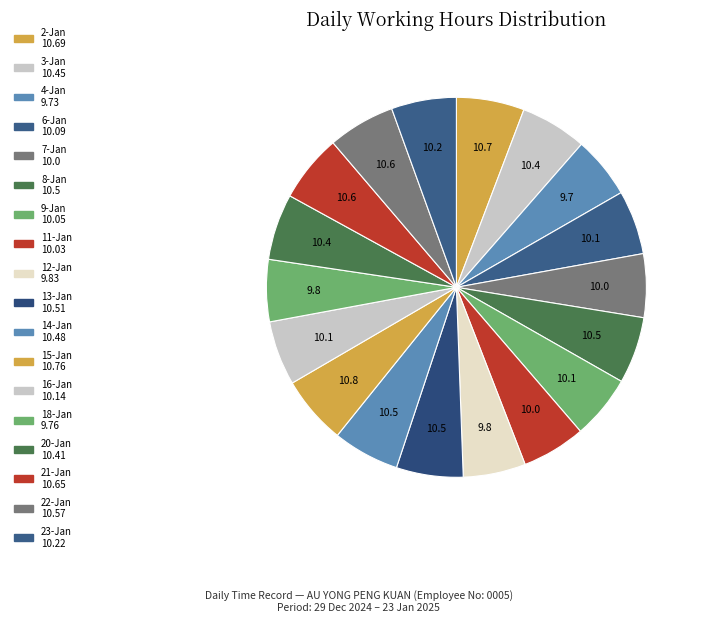

Count the number of slices in the pie.

18